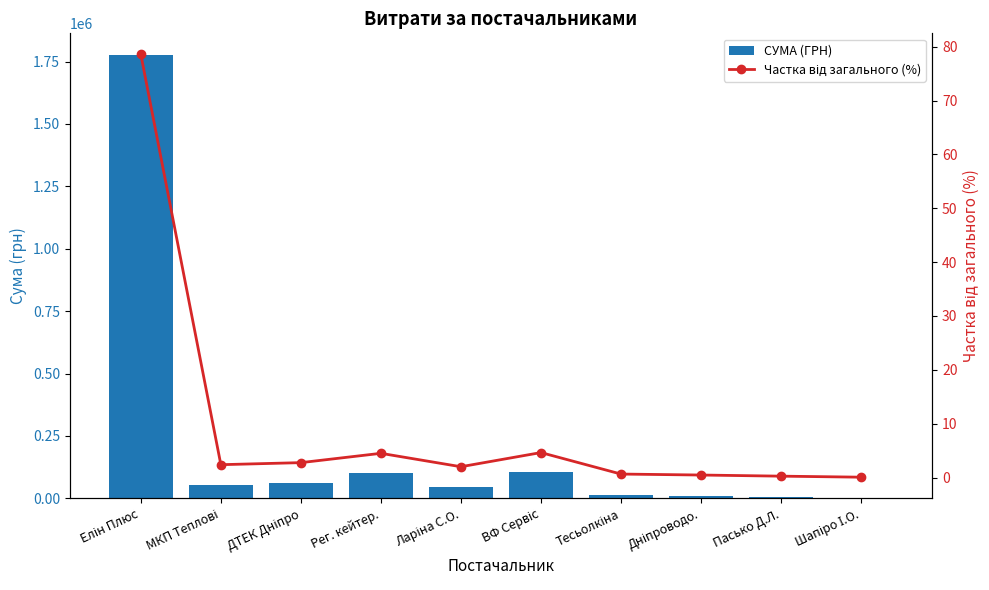

What is the difference between the second highest and minimum values in the СУМА (ГРН) series?

103253.6